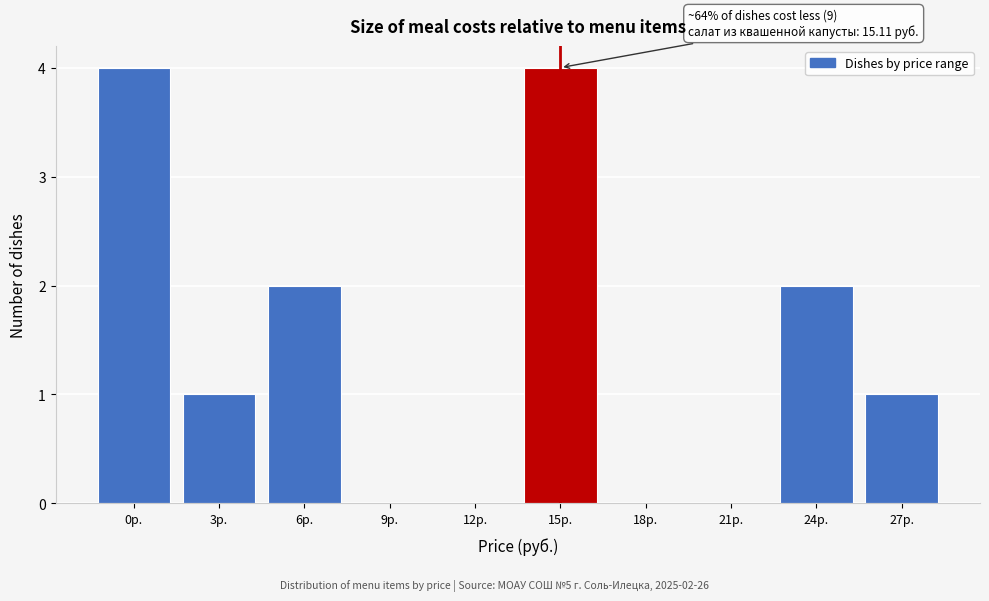

Reading right to left, list all the values displayed in this chart.

27р.=1	24р.=2	21р.=0	18р.=0	15р.=4	12р.=0	9р.=0	6р.=2	3р.=1	0р.=4